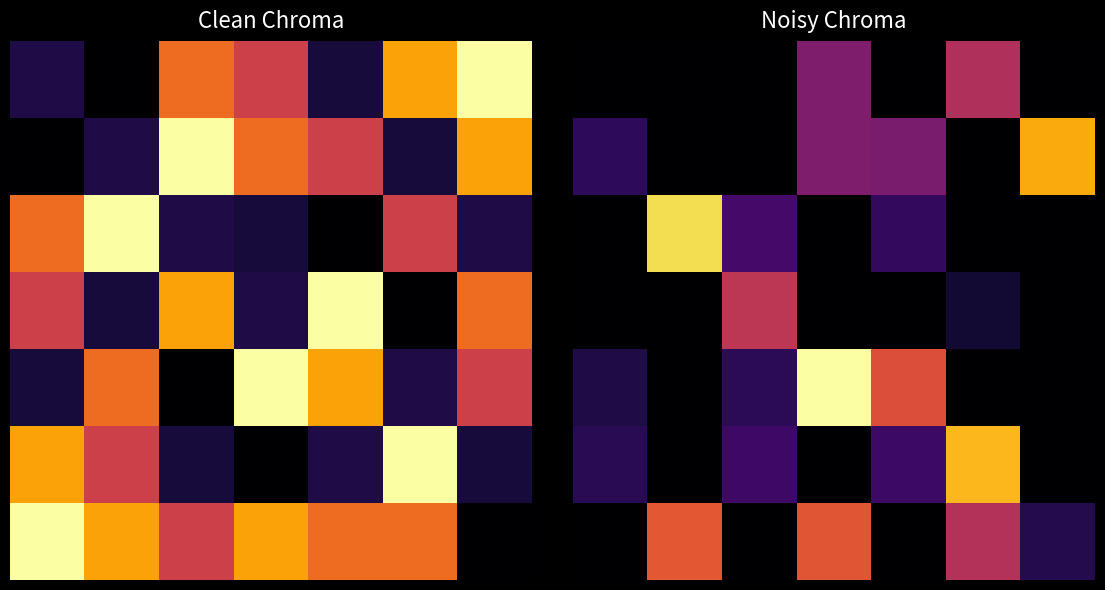

What is the difference between the 3 values at 2 and 5?

0.4